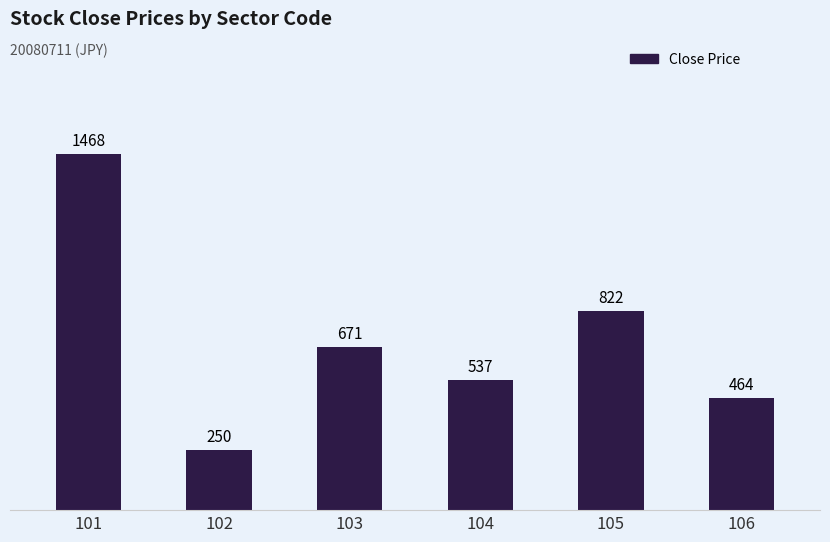

What is the average value?

702